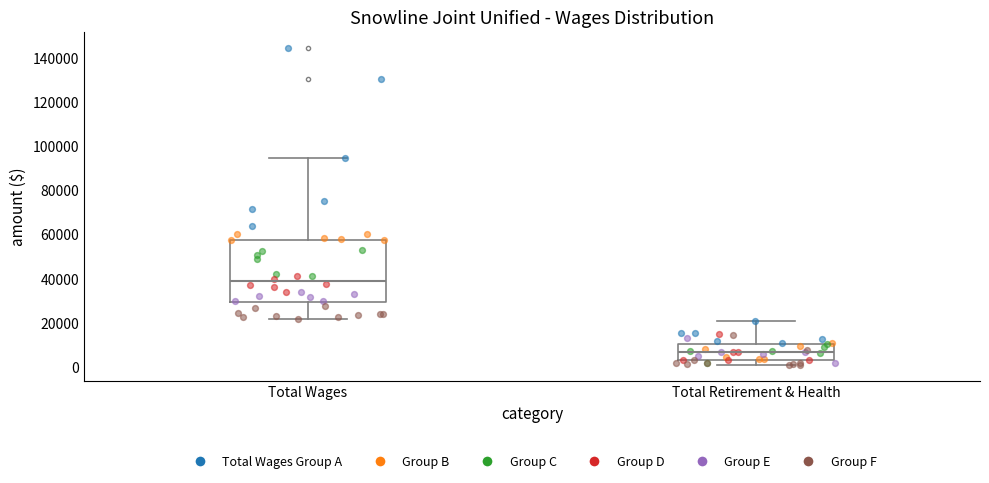

Reading left to right, read every box against the y-axis: the position of its median line, the range the box covers, and the ends of its whiskers. The values are not printed on the chart, so give them approximately, as read against the axis.

Total Wages: median 38000, box 30000 to 58000, whiskers 22000 to 94000
Total Retirement & Health: median 6000, box 4000 to 10000, whiskers 0 to 20000